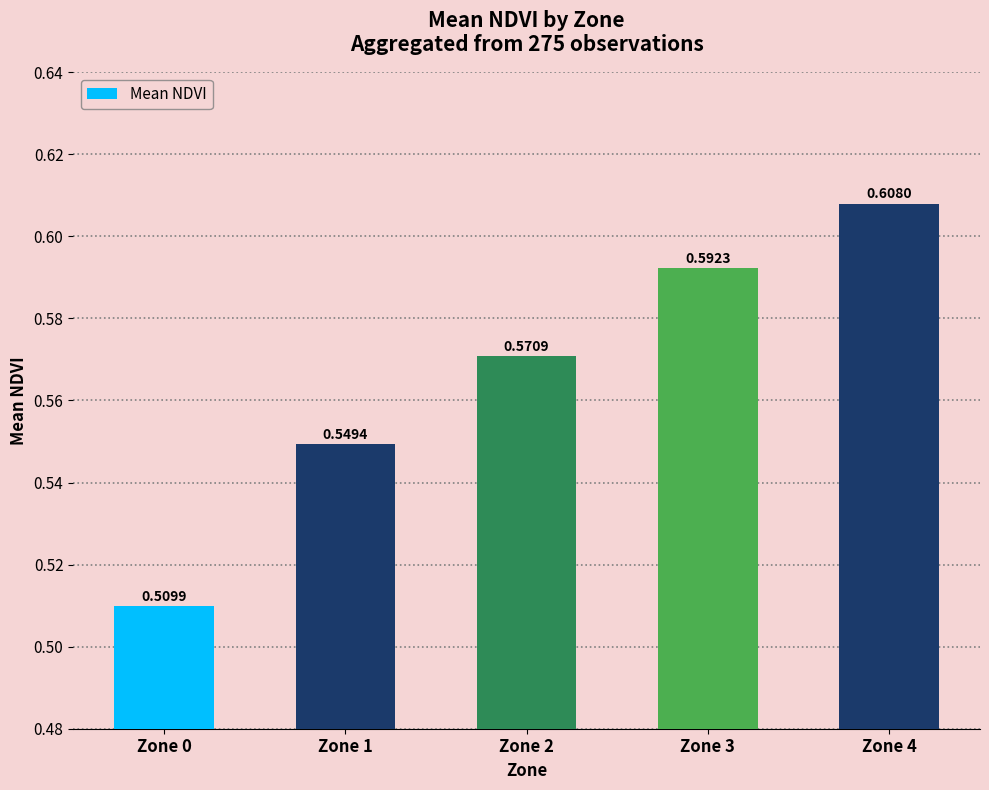

At which category does the chart reach its minimum across all series?

Zone 0